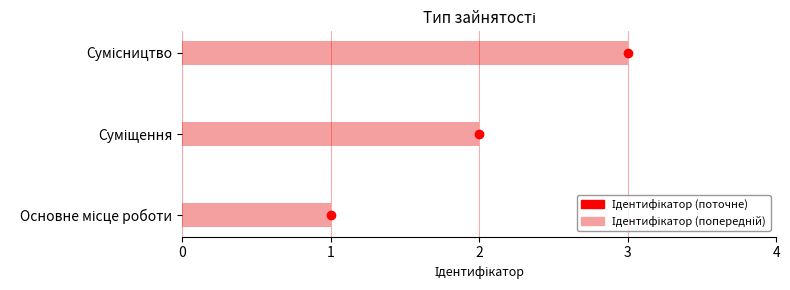

What is the sum of all values?

6